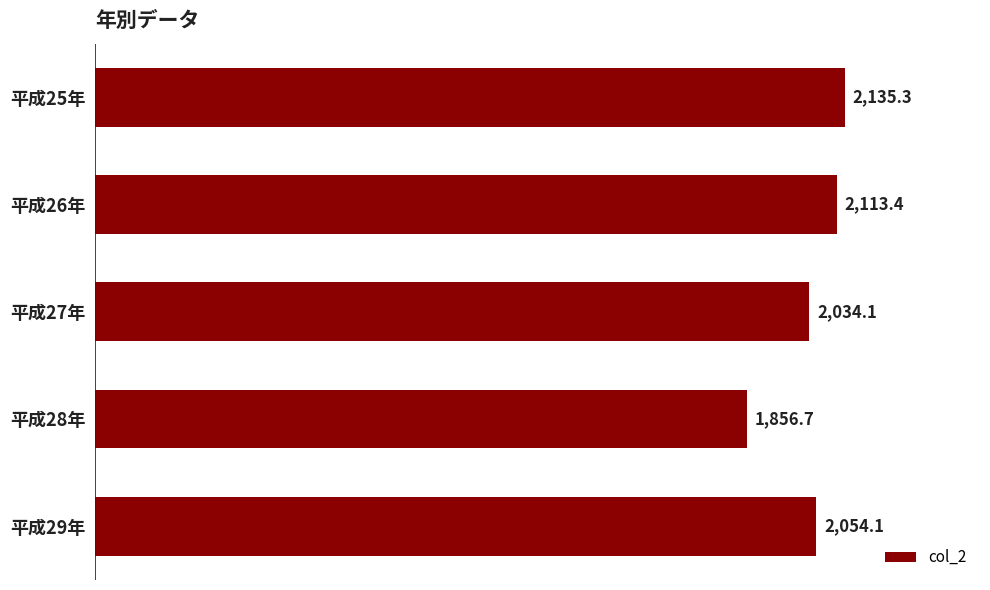

The value at 平成25年 is 2135.3. True or false?

True